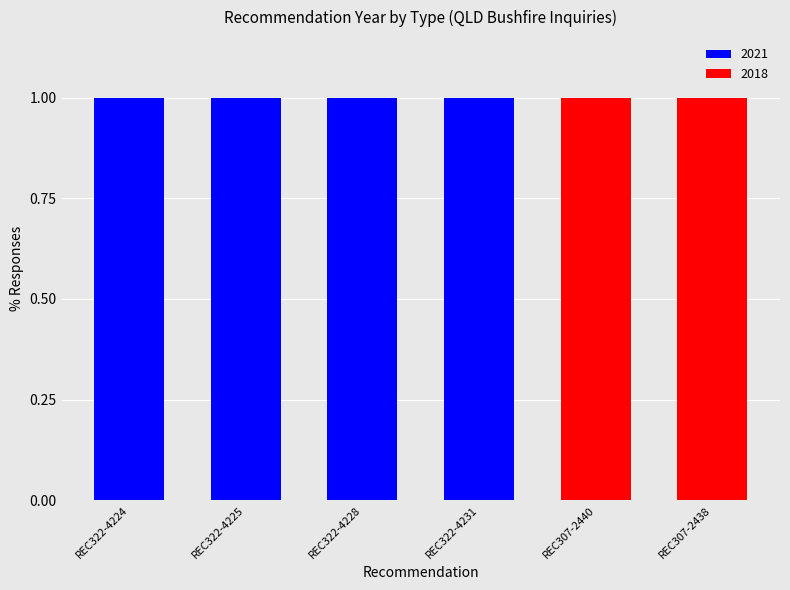

Reading left to right, list the values for the 2021 series.

REC322-4224=1	REC322-4225=1	REC322-4228=1	REC322-4231=1	REC307-2440=0	REC307-2438=0